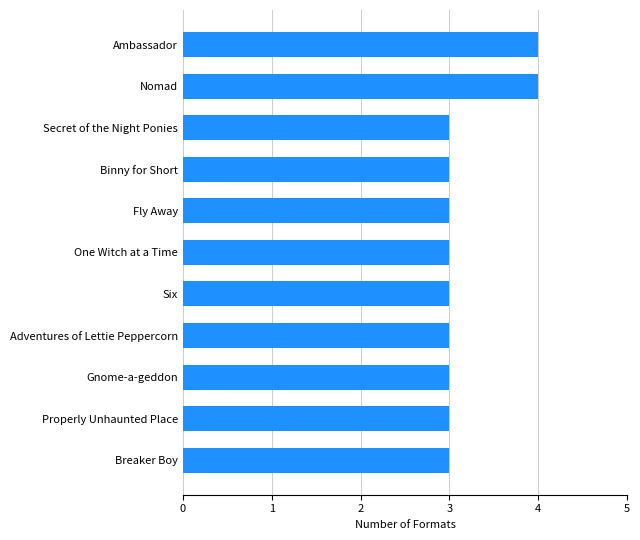

Reading top to bottom, list all the values displayed in this chart.

Ambassador=4	Nomad=4	Secret of the Night Ponies=3	Binny for Short=3	Fly Away=3	One Witch at a Time=3	Six=3	Adventures of Lettie Peppercorn=3	Gnome-a-geddon=3	Properly Unhaunted Place=3	Breaker Boy=3